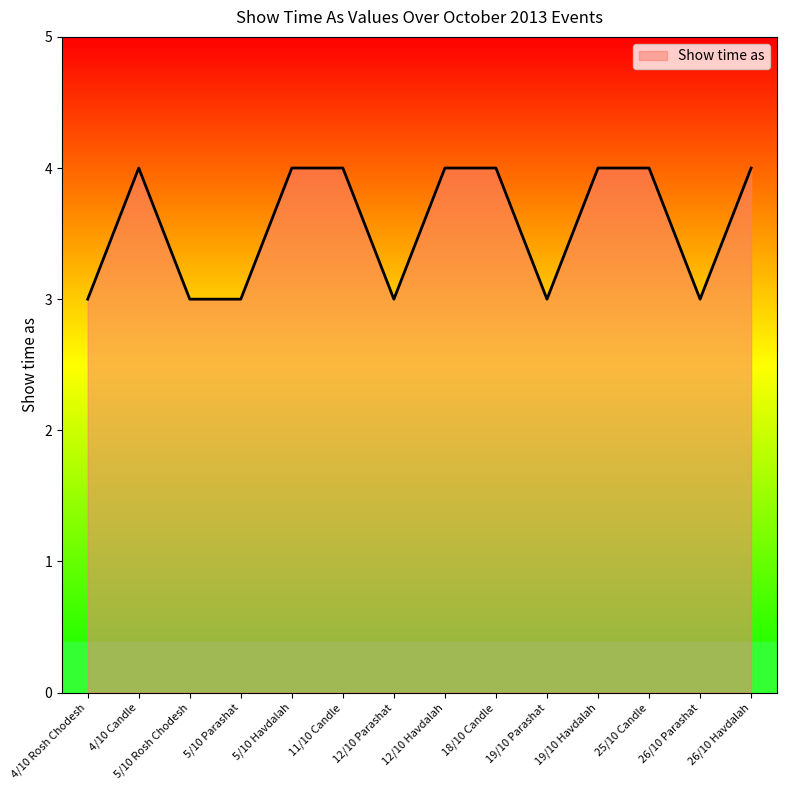

What is the difference between the values at 5/10 Rosh Chodesh and 19/10 Havdalah?

1